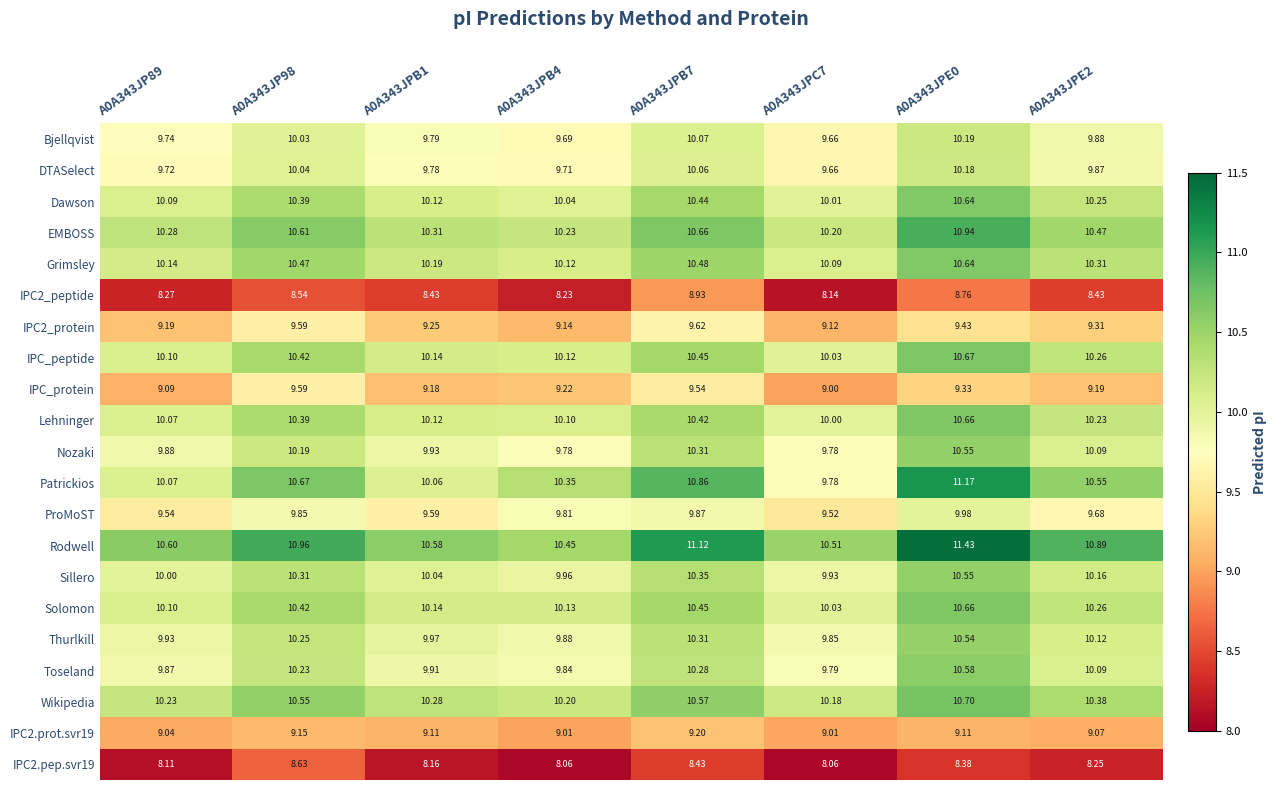

What is the difference between the highest and lowest values at A0A343JPB7?

2.7